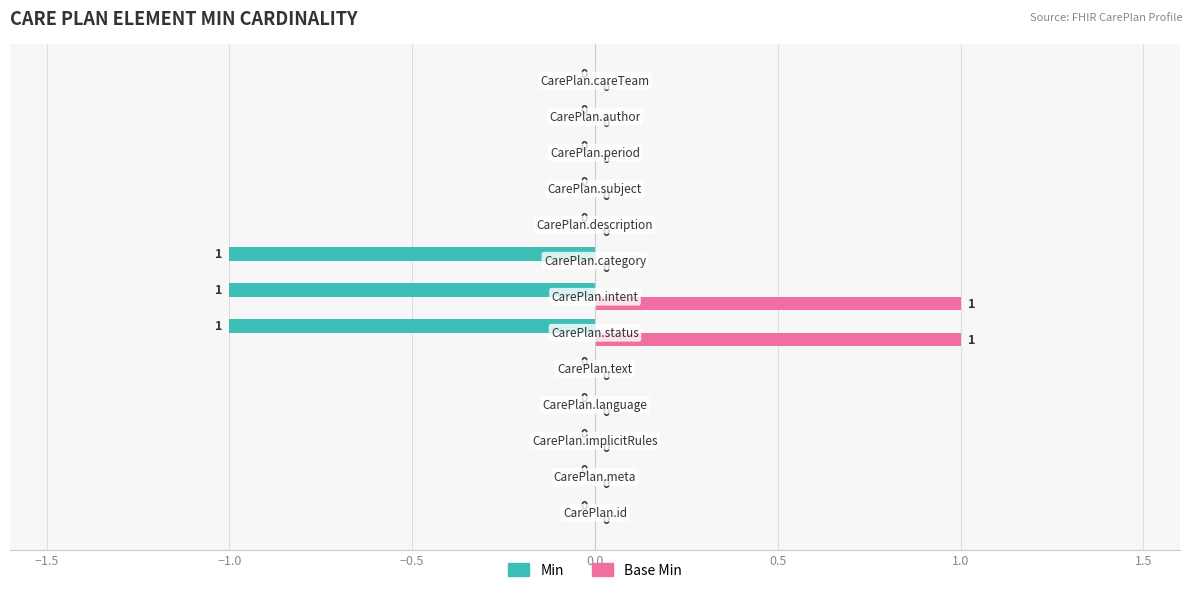

Which series has the largest total across all categories?

Base Min